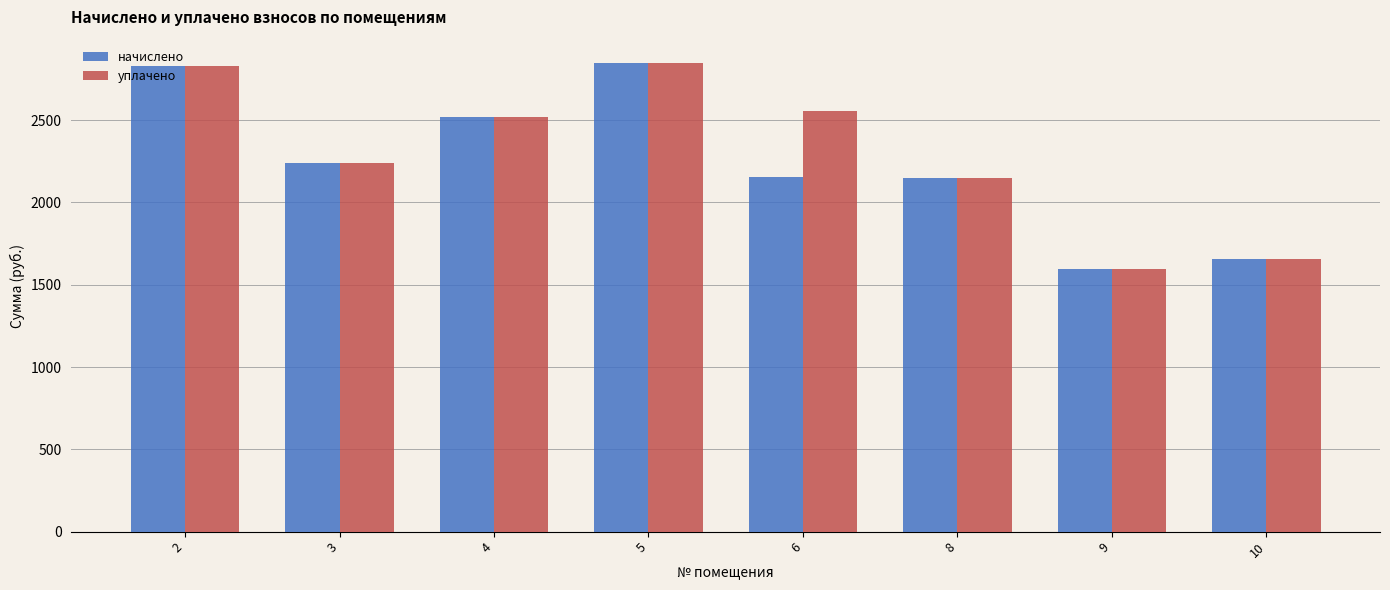

What is the value of the начислено bar at the 6th from the left?

2149.5